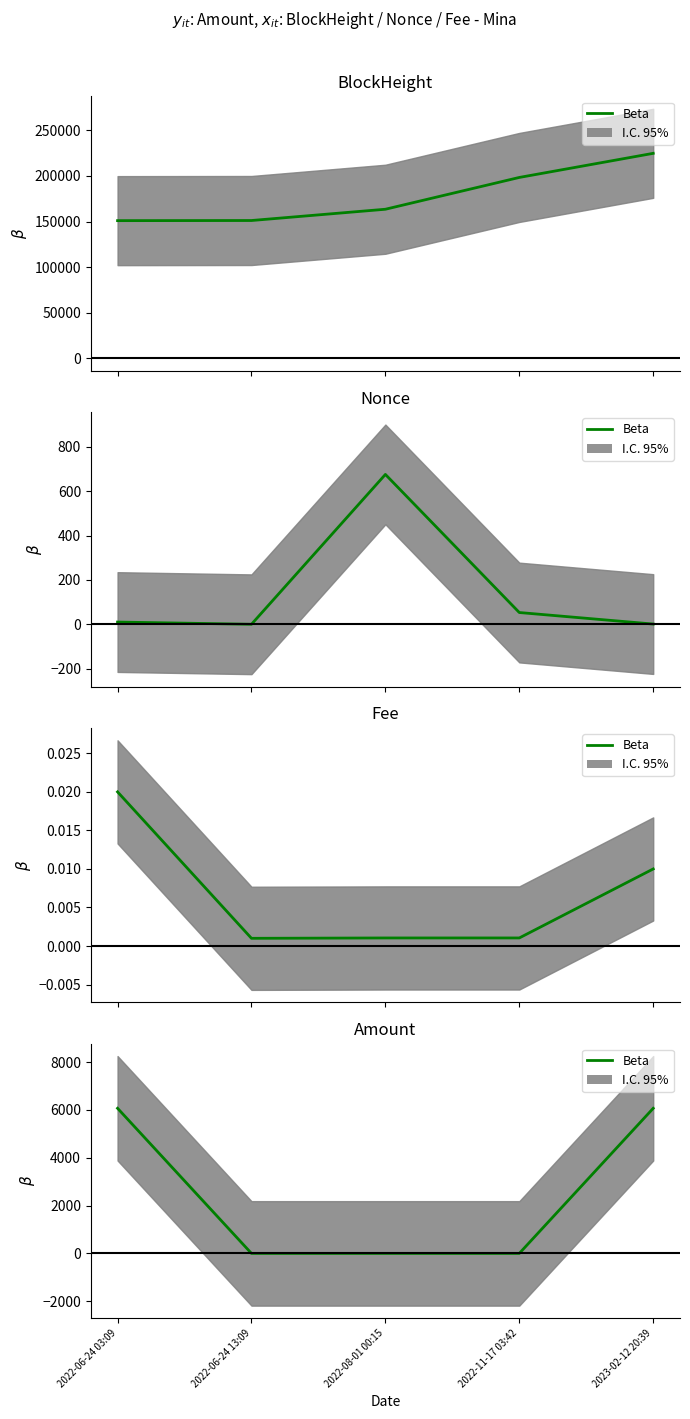

Rank the categories by value from lowest to highest.

2022-06-24 13:09, 2022-11-17 03:42, 2022-08-01 00:15, 2023-02-12 20:39, 2022-06-24 03:09